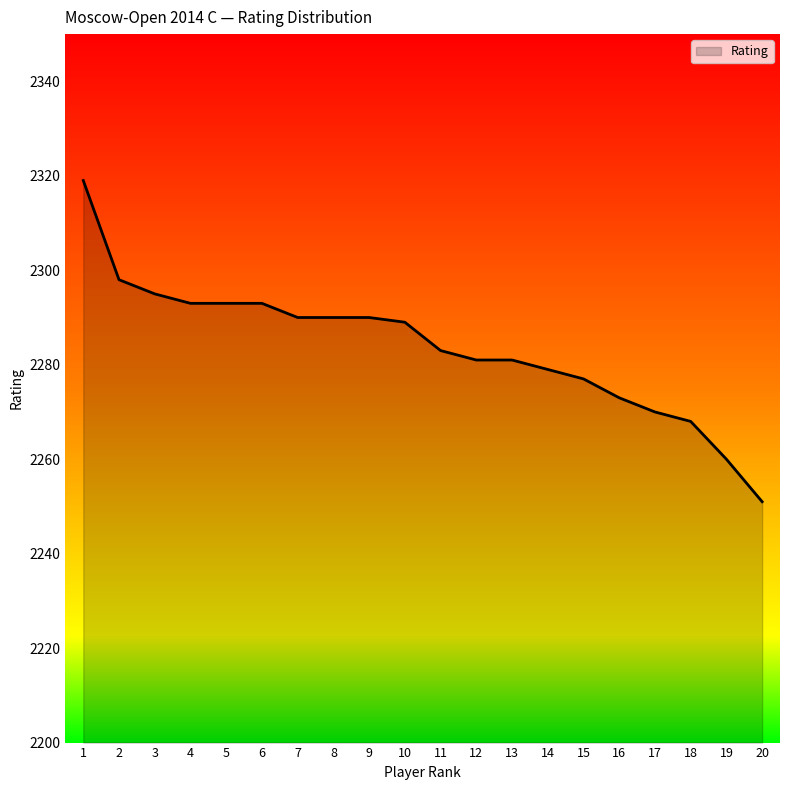

What is the sum of all values?

45673